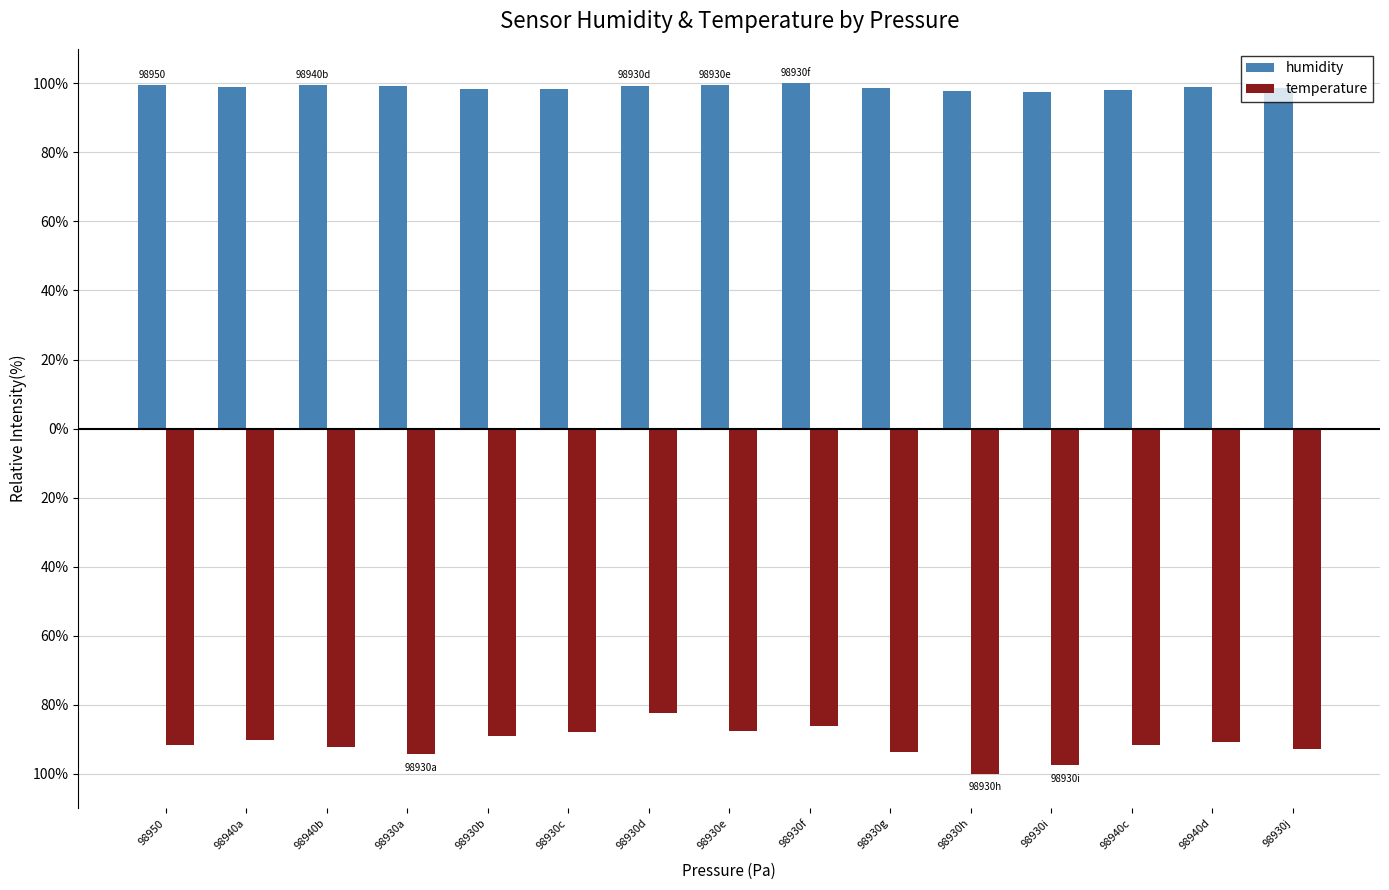

Which series changed the most between 98930a and 98930i?

temperature